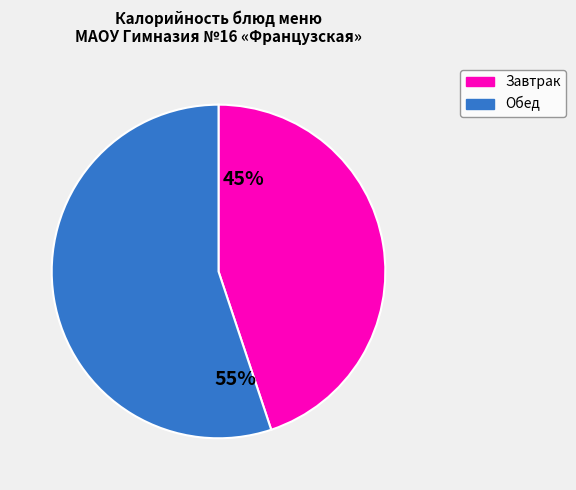

Is it true that Завтрак is 37% of the pie?

False